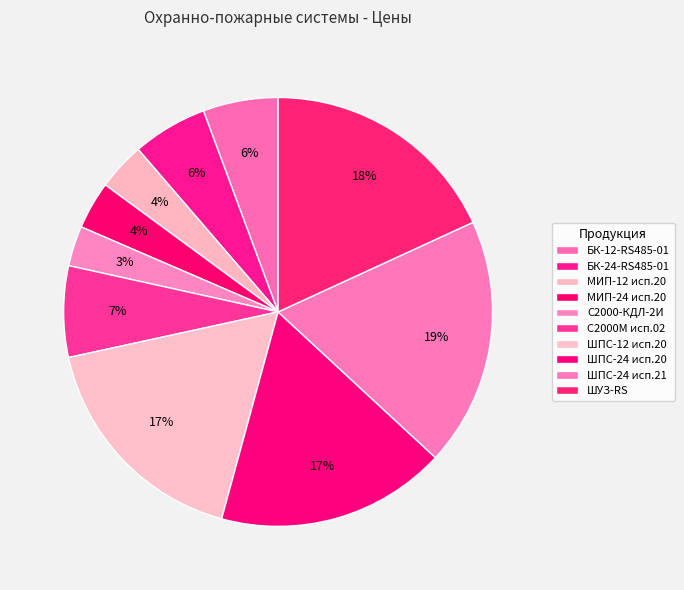

Which slice is the largest?

ШПС-24 исп.21